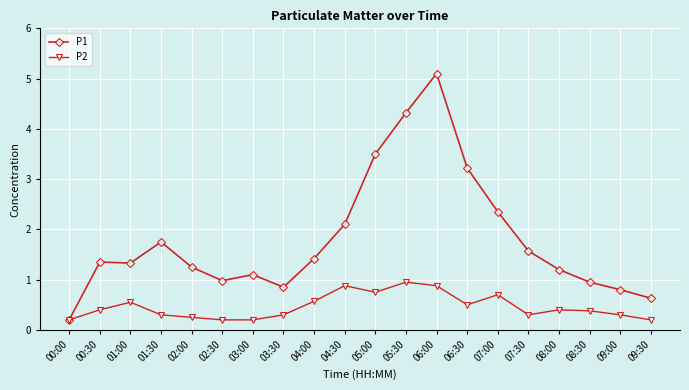

At which category does the chart reach its peak across all series?

06:00